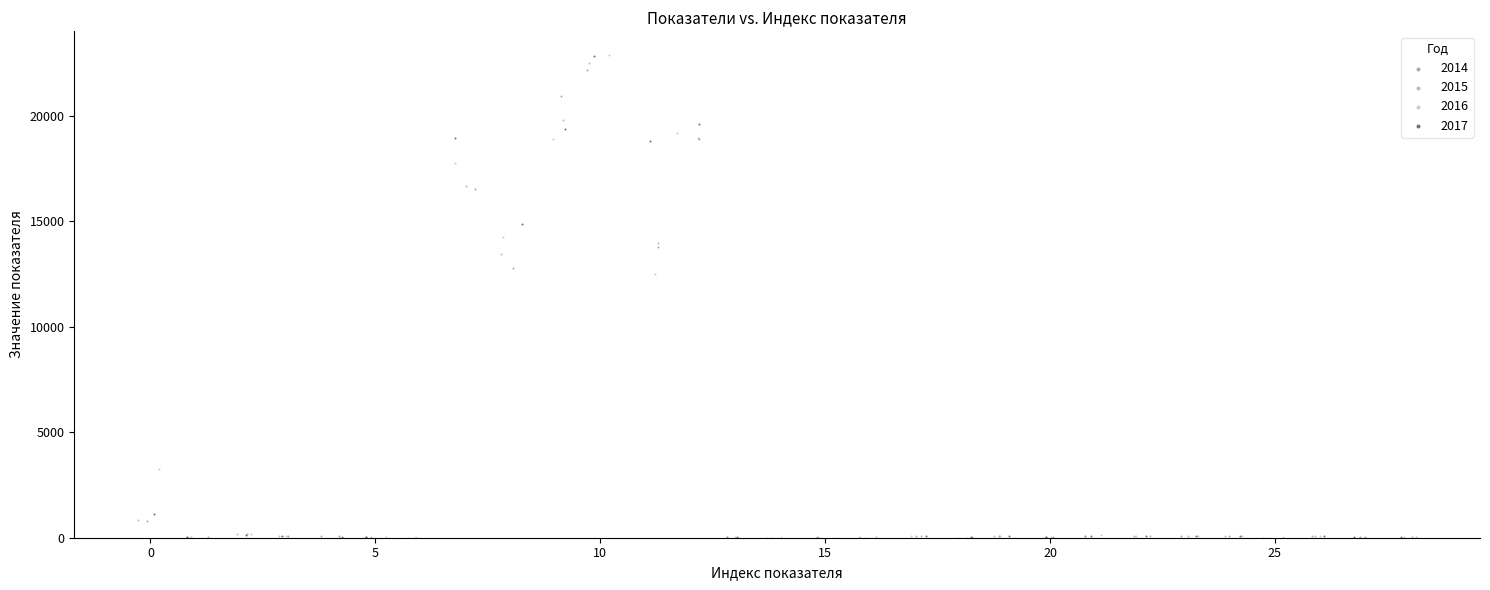

Which series has the largest Y range (max minus min)?

2016